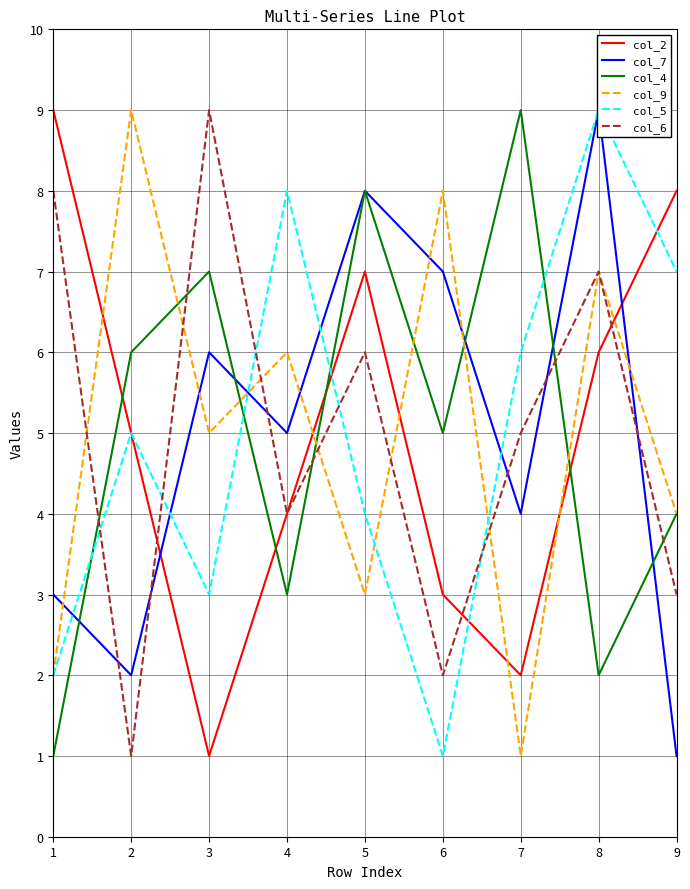

True or false: col_4 has more than 0 interior local peaks.

True